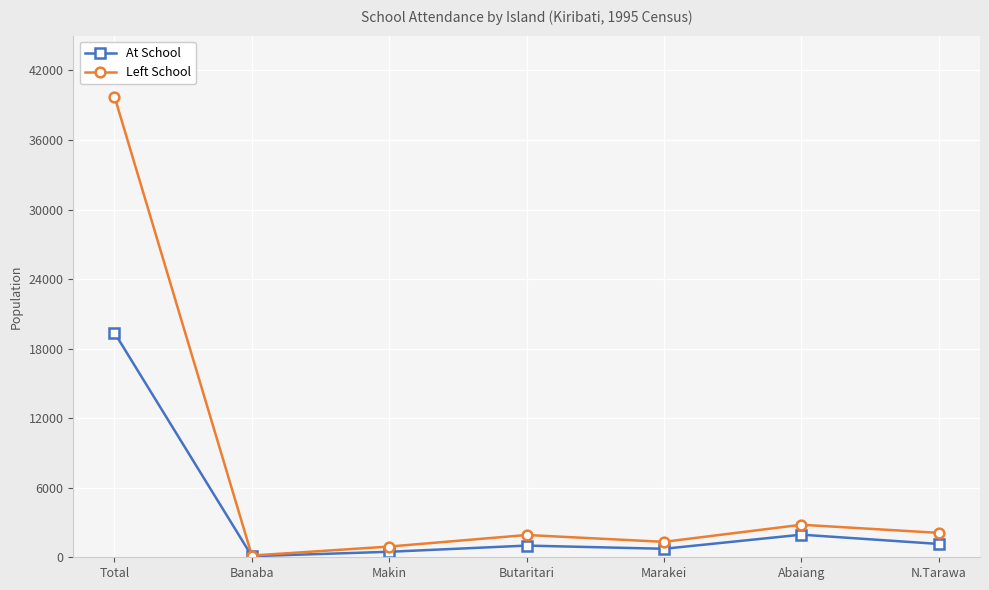

Which series has the widest spread of values?

Left School